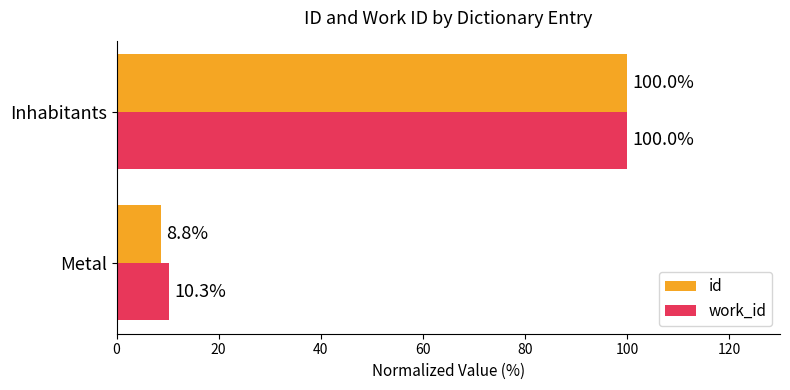

Is it true that work_id equals 100.0 at Inhabitants?

True